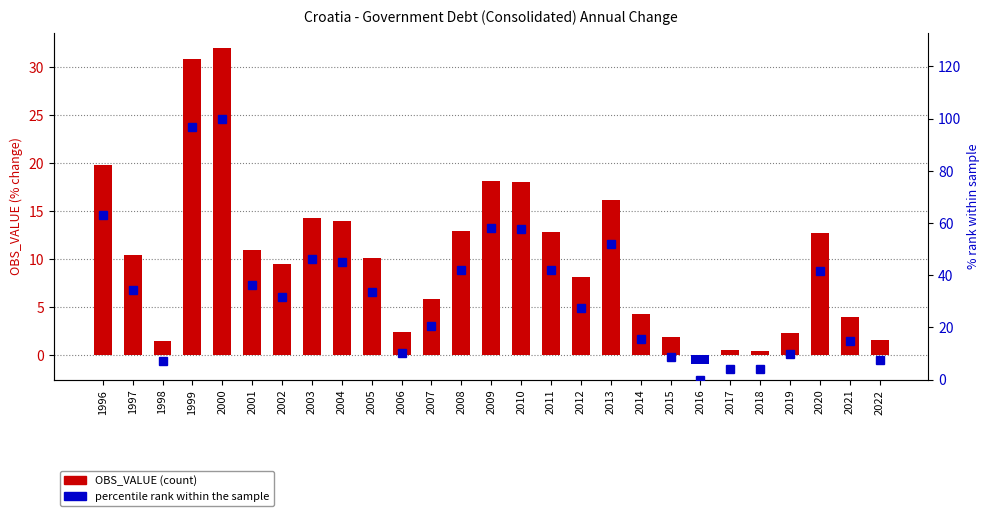

Is it true that percentile rank within the sample equals 19.5 at 2009?

False